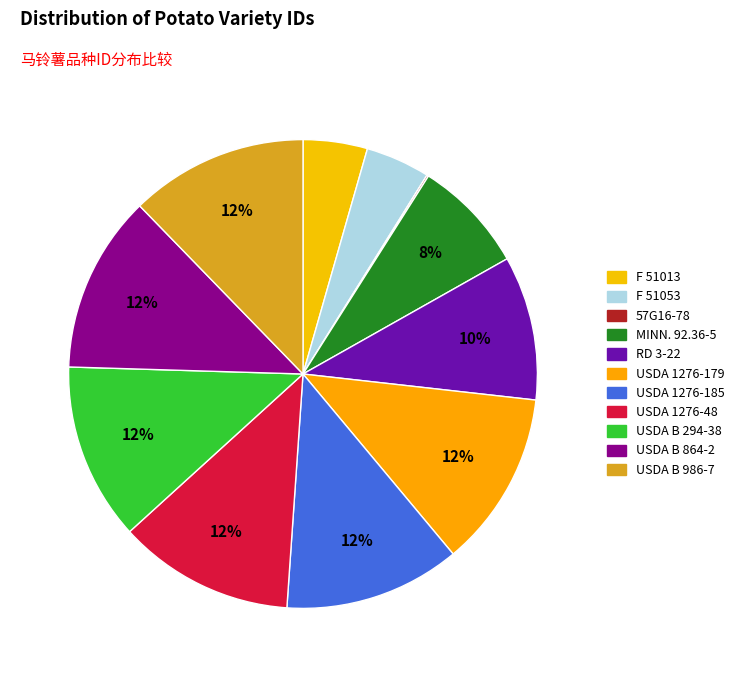

Rank the categories by value from lowest to highest.

57G16-78, F 51013, F 51053, MINN. 92.36-5, RD 3-22, USDA 1276-48, USDA 1276-179, USDA 1276-185, USDA B 294-38, USDA B 864-2, USDA B 986-7